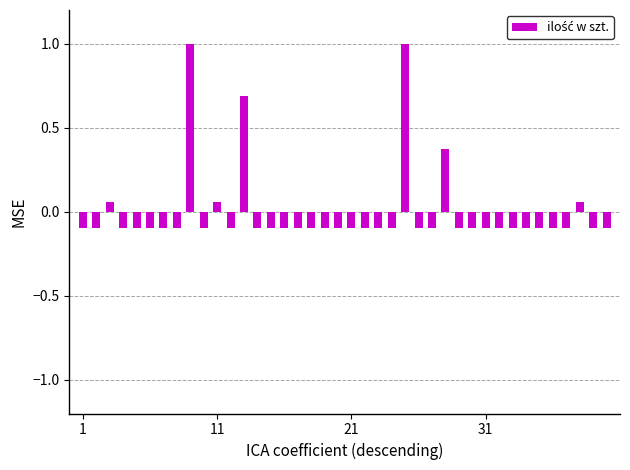

What is the value of the 4th bar from the left?

-0.1